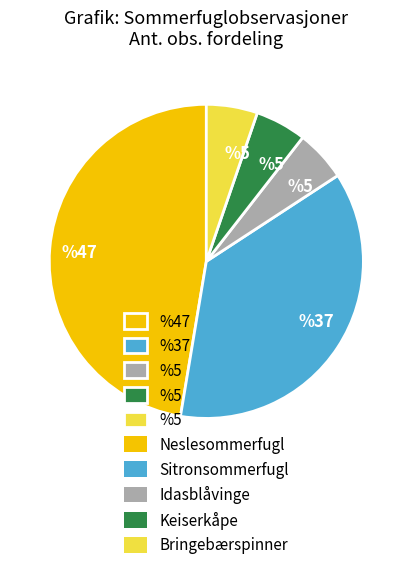

Is there a majority slice in this chart?

No